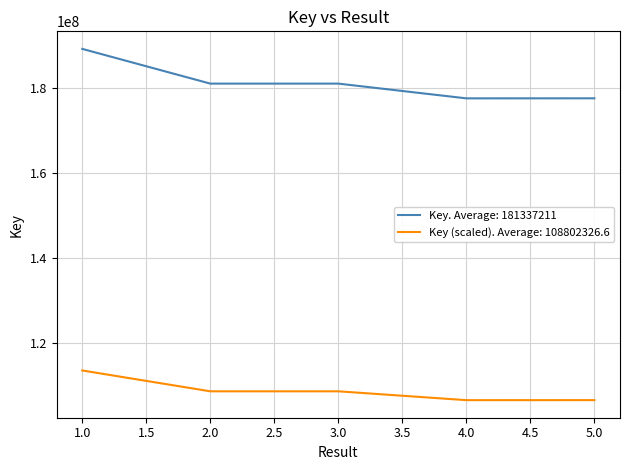

At which category is the sum across all series the highest?

1.0